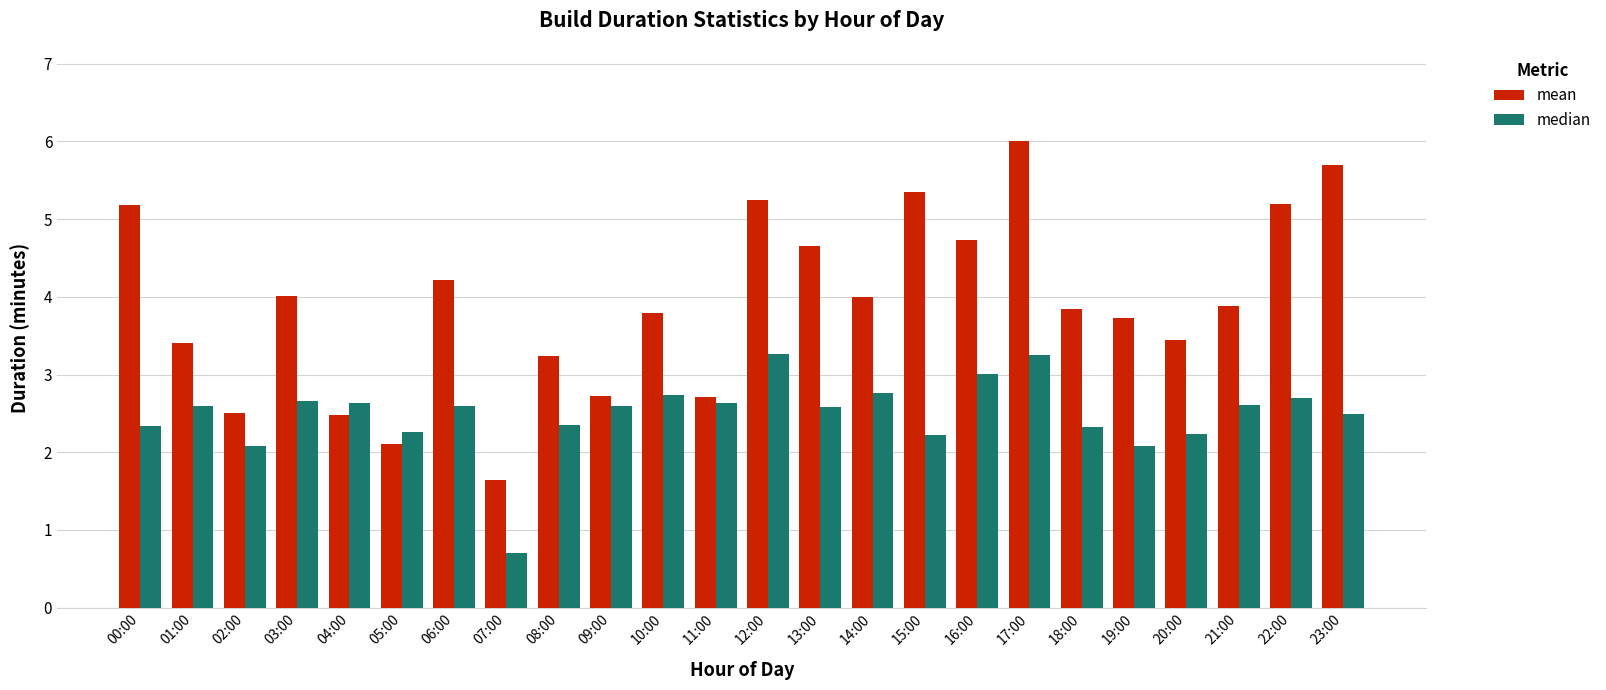

How many bars are there in total?

48